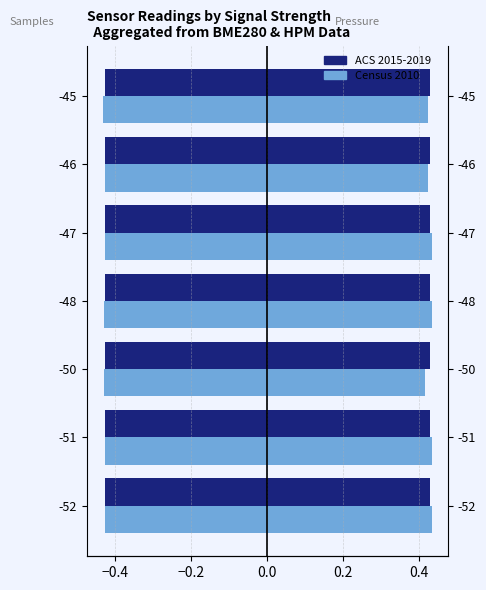

Which series has the largest range (max minus min)?

Census 2010